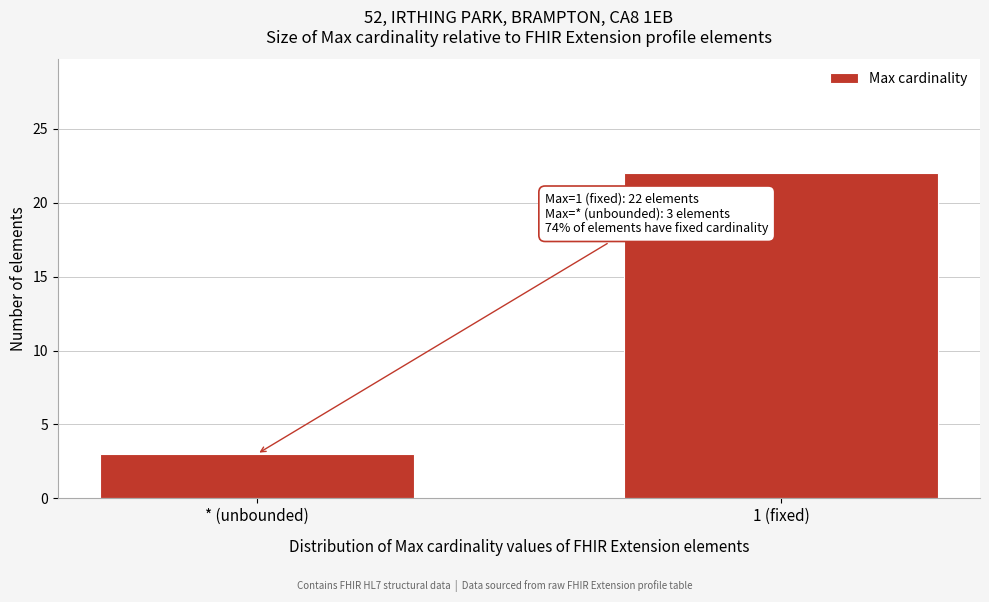

Reading left to right, transcribe all the data shown in this chart.

3	22